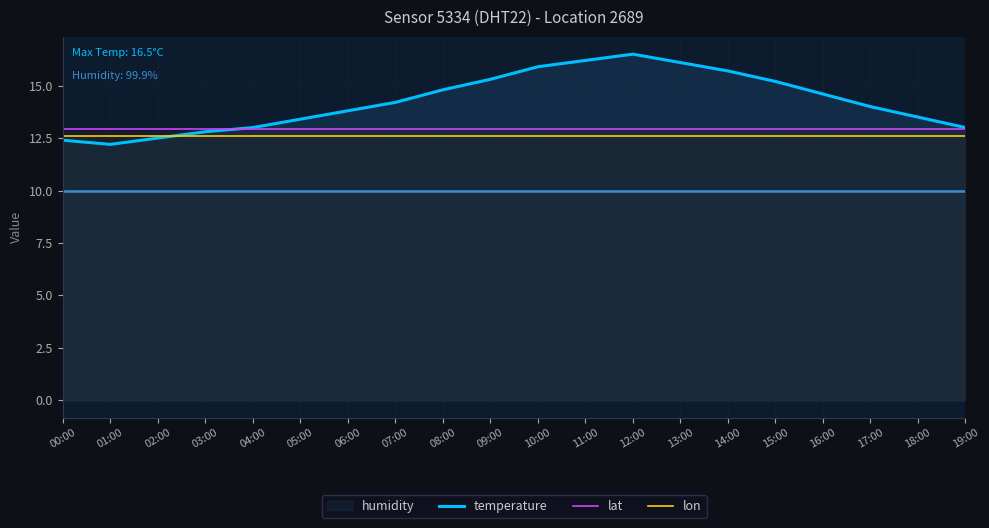

Which series changed the most between 08:00 and 16:00?

temperature